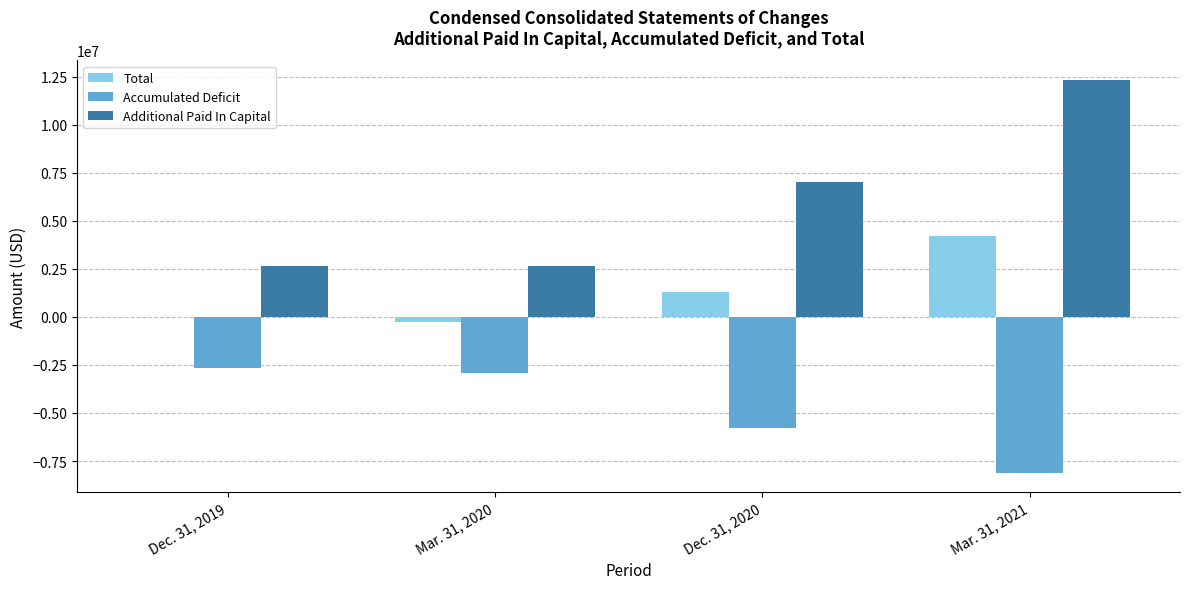

What is the difference between the Accumulated Deficit values at Mar. 31, 2021 and Mar. 31, 2020?

5202339